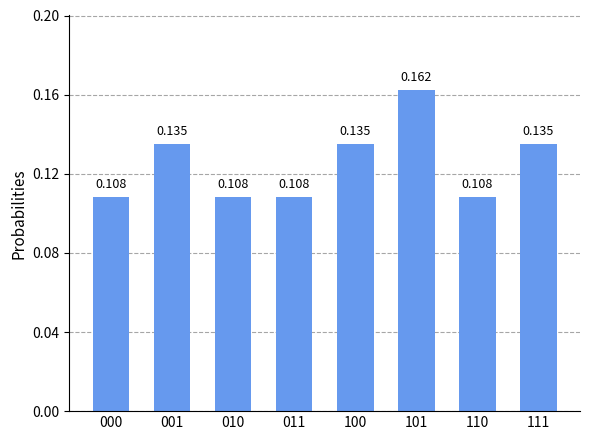

Count the number of data series in this chart.

1